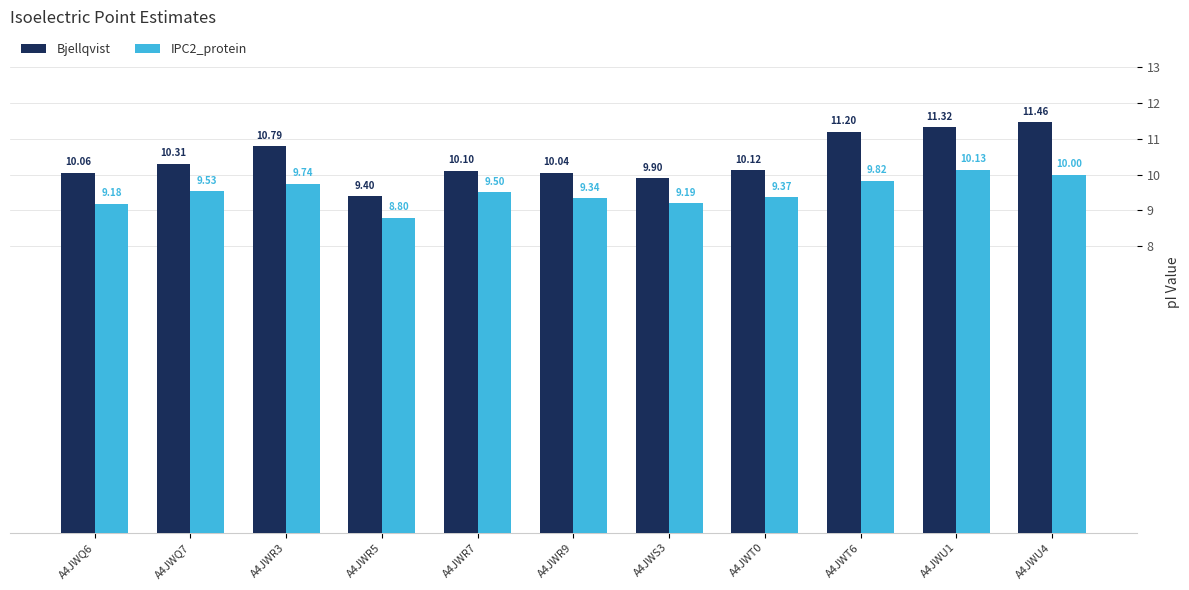

List the labels in order of Bjellqvist value, largest first.

A4JWU4, A4JWU1, A4JWT6, A4JWR3, A4JWQ7, A4JWT0, A4JWR7, A4JWQ6, A4JWR9, A4JWS3, A4JWR5